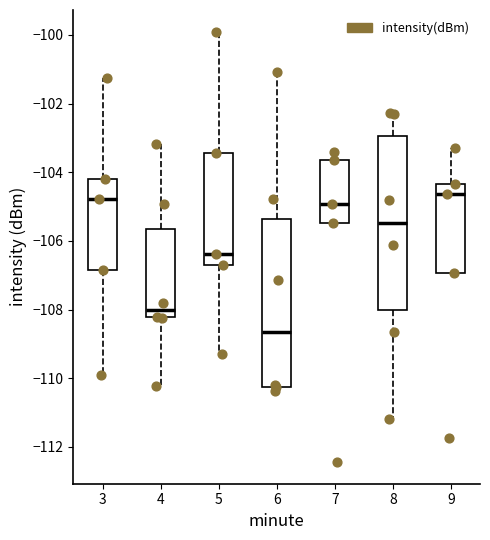

Reading left to right, read every box against the y-axis: the position of its median line, the range the box covers, and the ends of its whiskers. The values are not printed on the chart, so give them approximately, as read against the axis.

3: median -104.8, box -106.8 to -104.2, whiskers -109.8 to -101.2
4: median -108.0, box -108.2 to -105.6, whiskers -110.2 to -103.2
5: median -106.4, box -106.8 to -103.4, whiskers -109.2 to -100.0
6: median -108.6, box -110.2 to -105.4, whiskers -110.4 to -101.0
7: median -105.0, box -105.4 to -103.6, whiskers -105.4 to -103.4
8: median -105.4, box -108.0 to -103.0, whiskers -111.2 to -102.2
9: median -104.6, box -107.0 to -104.4, whiskers -107.0 to -103.4